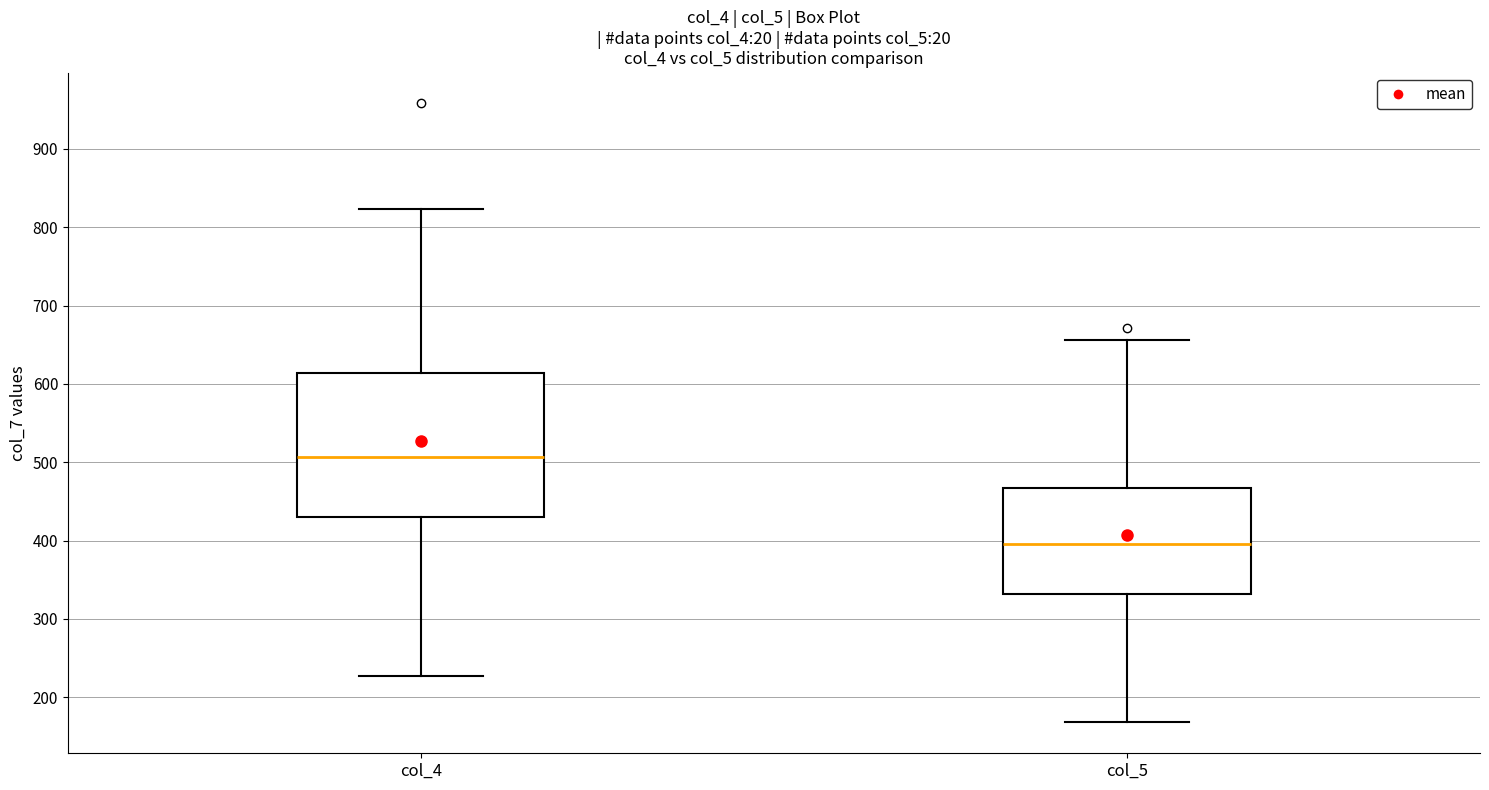

Which box has the highest median line?

col_4